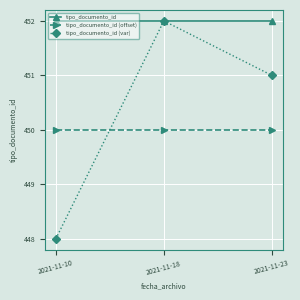

What value does the tipo_documento_id series have at 2021-11-23?

452